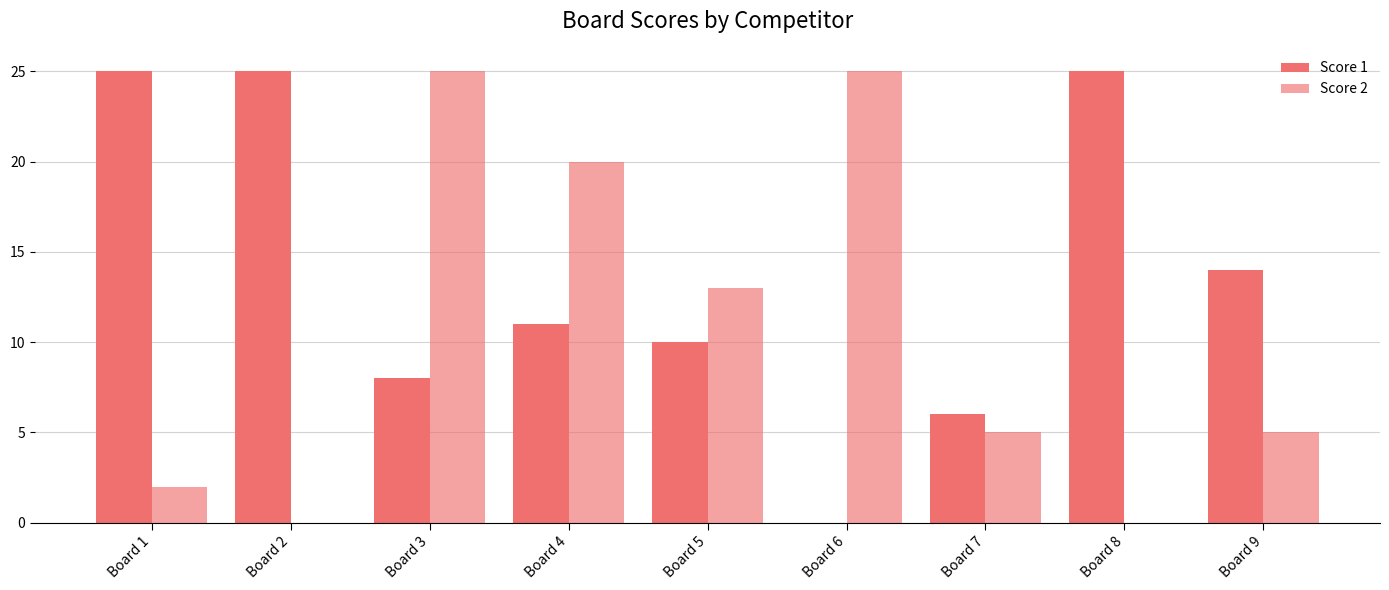

Read the Score 1 value at Board 3, to the nearest 5.

10